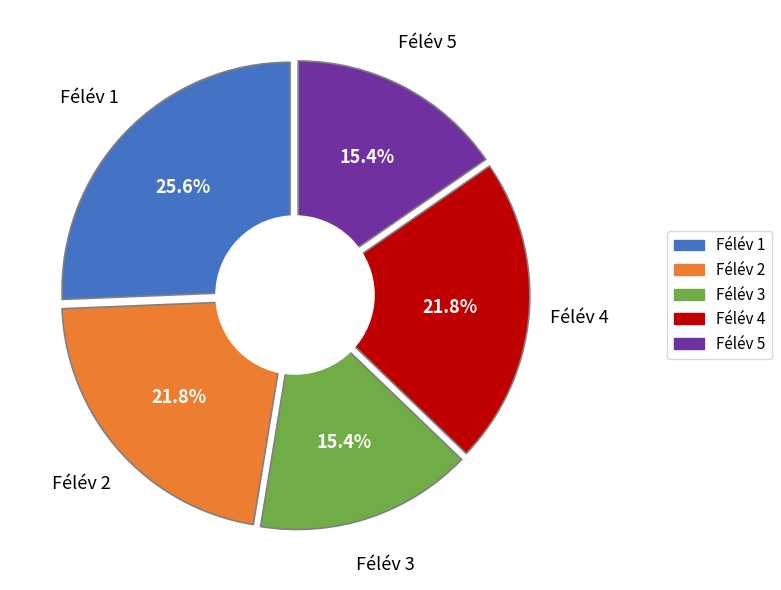

Which slice is the smallest?

Félév 3